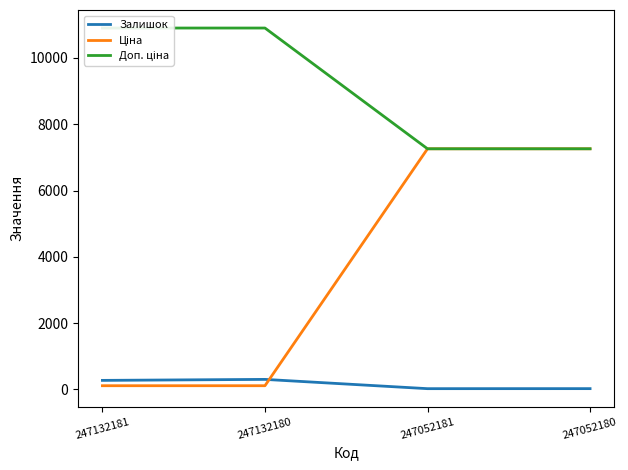

What is the lowest value of the Залишок series?

20.0